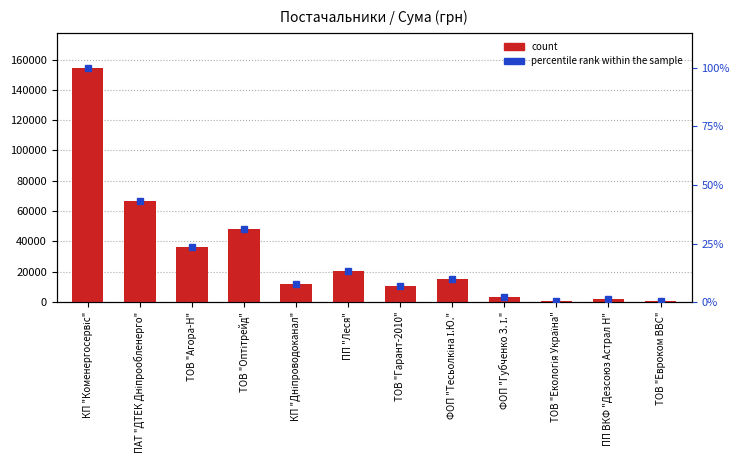

What are all the series names shown in the legend?

count, percentile rank within the sample